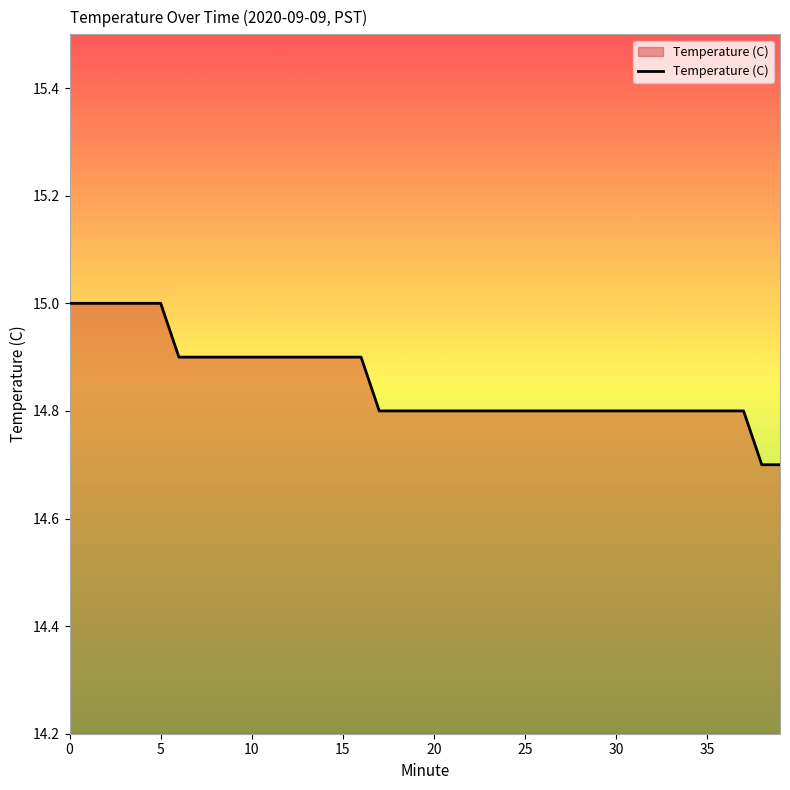

What is the minimum value shown in the chart?

14.7